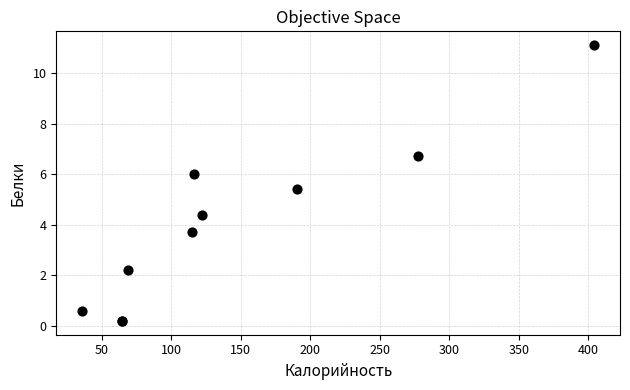

What Y value in the scatter plot is closest to 5?

5.4